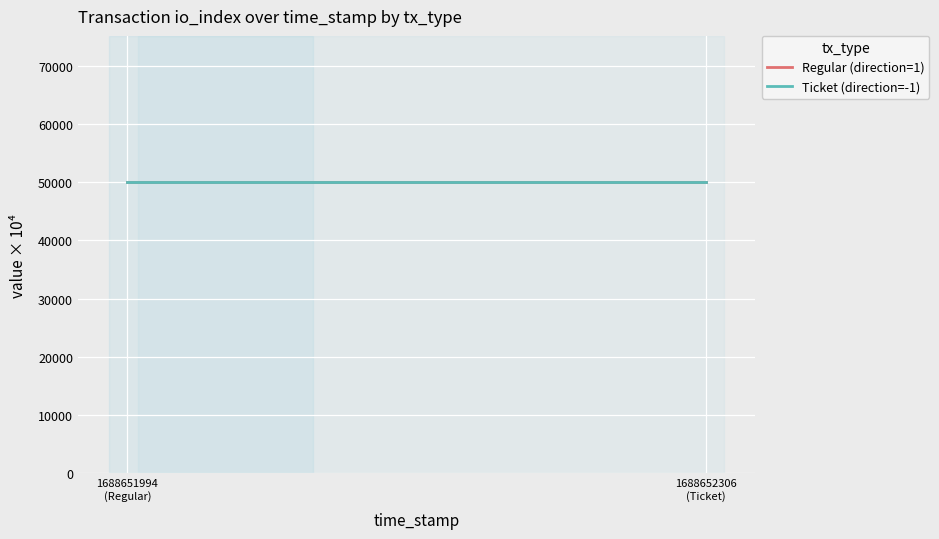

What is the maximum value shown in the chart?

5.0